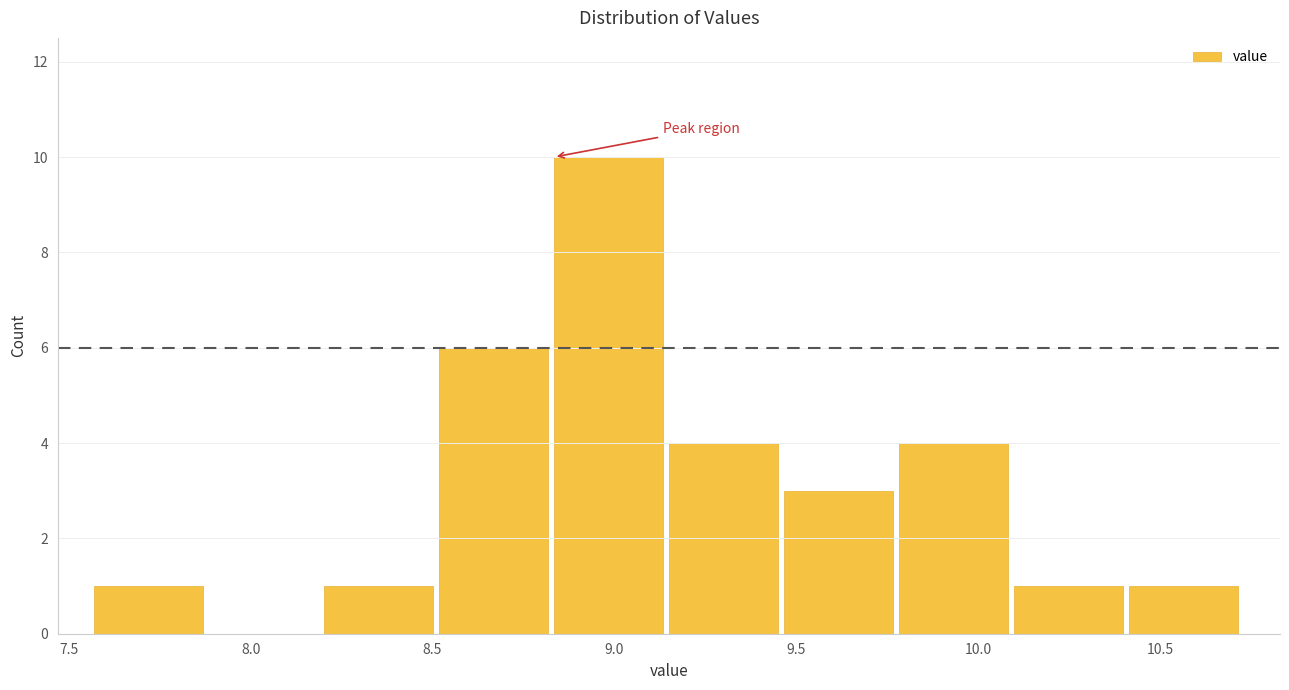

Reading left to right, transcribe this chart: for each bar, give the range it covers on the x-axis and its height. Neither the bar edges nor the heights are printed on the chart, so give them approximately, as read against the axes.

7.55 to 7.90: 1
7.90 to 8.20: 0
8.20 to 8.50: 1
8.50 to 8.85: 6
8.85 to 9.15: 10
9.15 to 9.45: 4
9.45 to 9.80: 3
9.80 to 10.10: 4
10.10 to 10.40: 1
10.40 to 10.75: 1